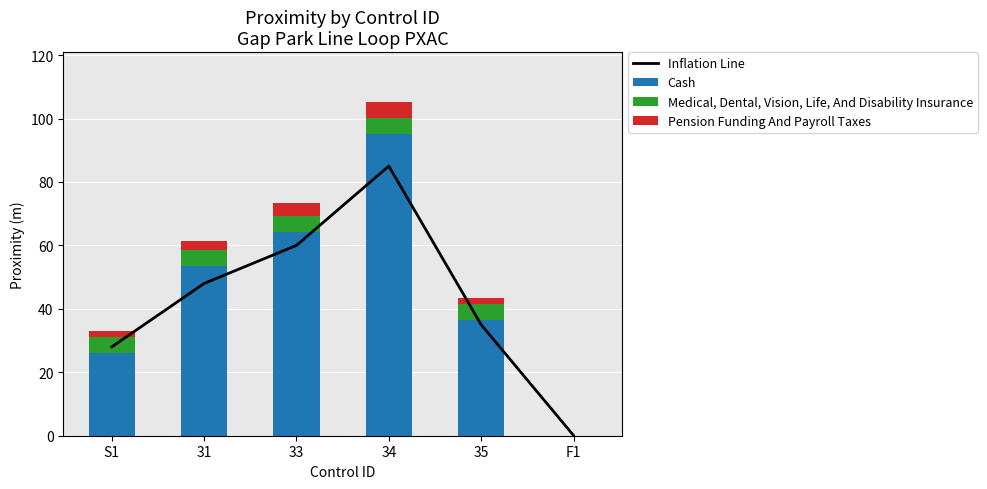

What is the difference between the highest and lowest values at 35?

34.4